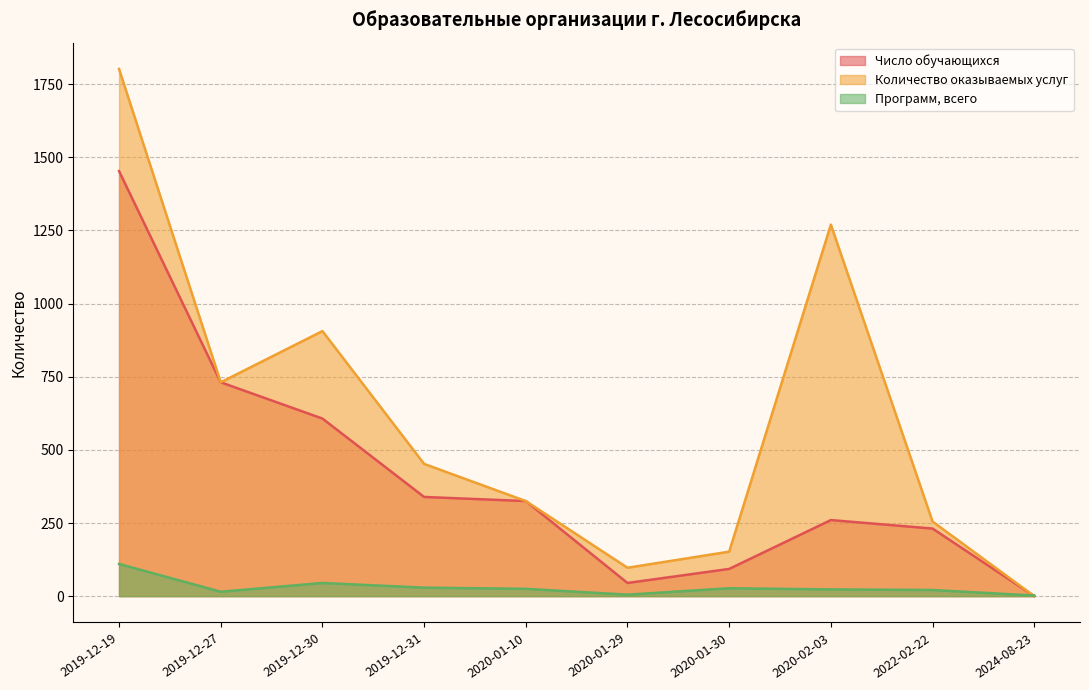

Rank the series at 2024-08-23 from lowest to highest value.

Число обучающихся, Количество оказываемых услуг, Программ, всего